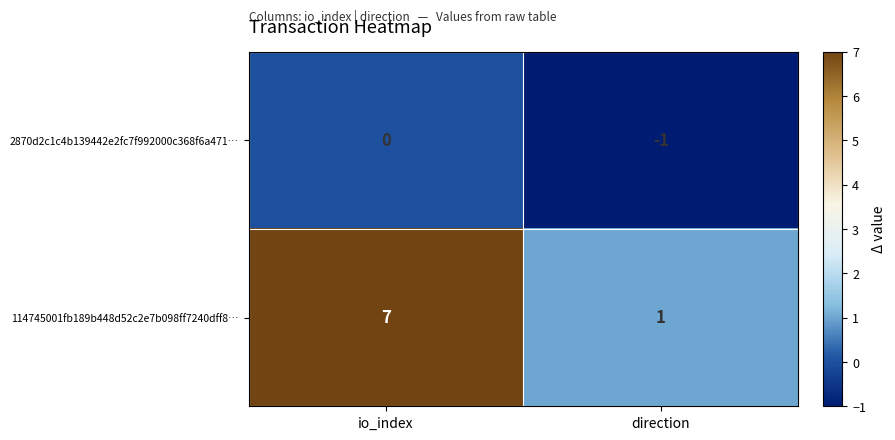

Which label corresponds to the smallest value in the chart?

direction